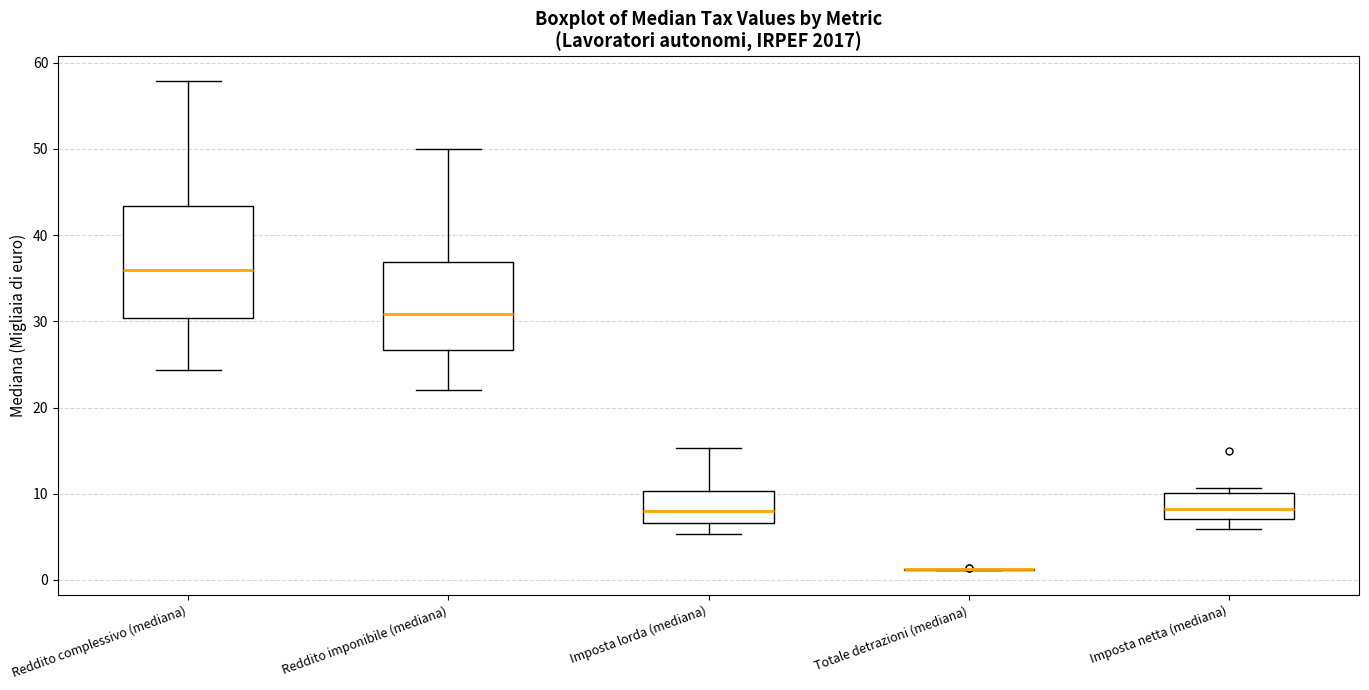

Reading left to right, read every box against the y-axis: the position of its median line, the range the box covers, and the ends of its whiskers. The values are not printed on the chart, so give them approximately, as read against the axis.

Reddito complessivo (mediana): median 36, box 30 to 43, whiskers 24 to 58
Reddito imponibile (mediana): median 31, box 27 to 37, whiskers 22 to 50
Imposta lorda (mediana): median 8, box 7 to 10, whiskers 5 to 15
Totale detrazioni (mediana): box collapsed to a line at 1, whiskers 1 to 1
Imposta netta (mediana): median 8, box 7 to 10, whiskers 6 to 11